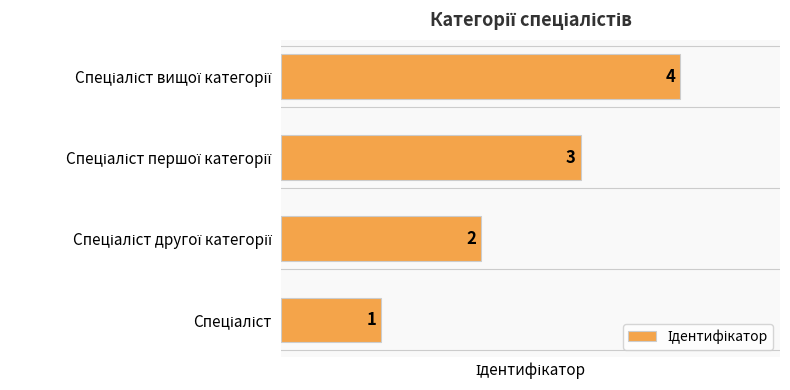

How many values are between 2 and 4?

3